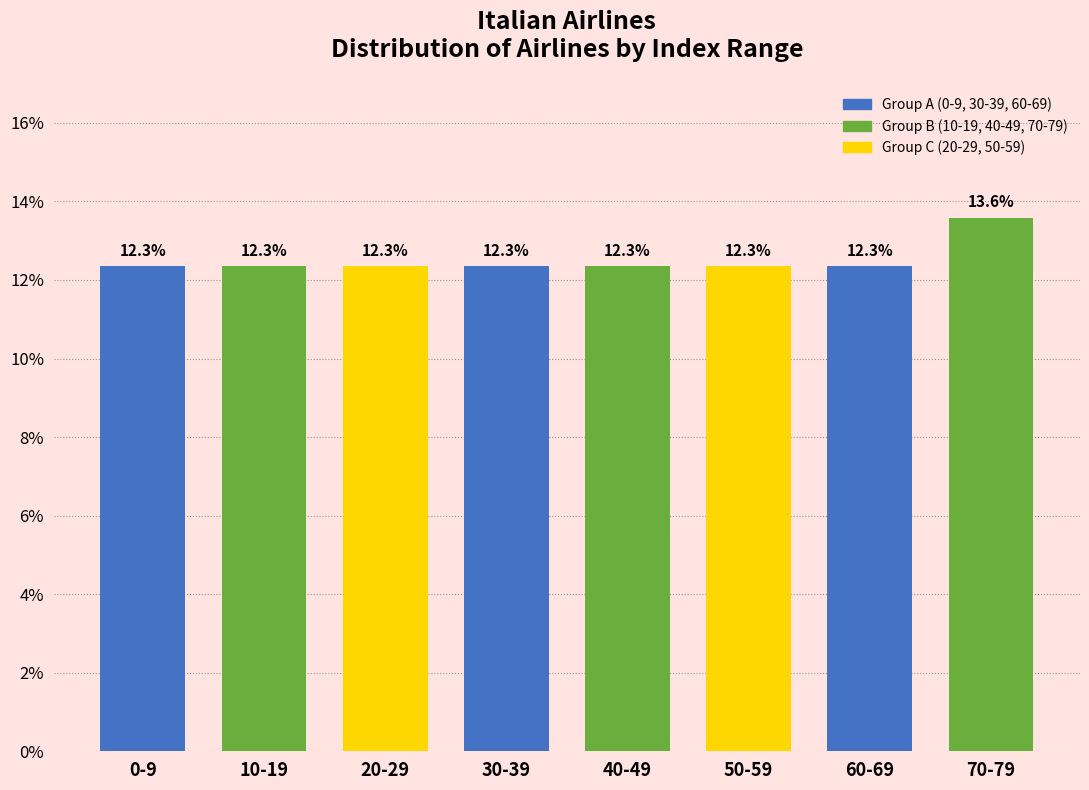

Reading right to left, list all the values displayed in this chart.

70-79=13.6	60-69=12.3	50-59=12.3	40-49=12.3	30-39=12.3	20-29=12.3	10-19=12.3	0-9=12.3